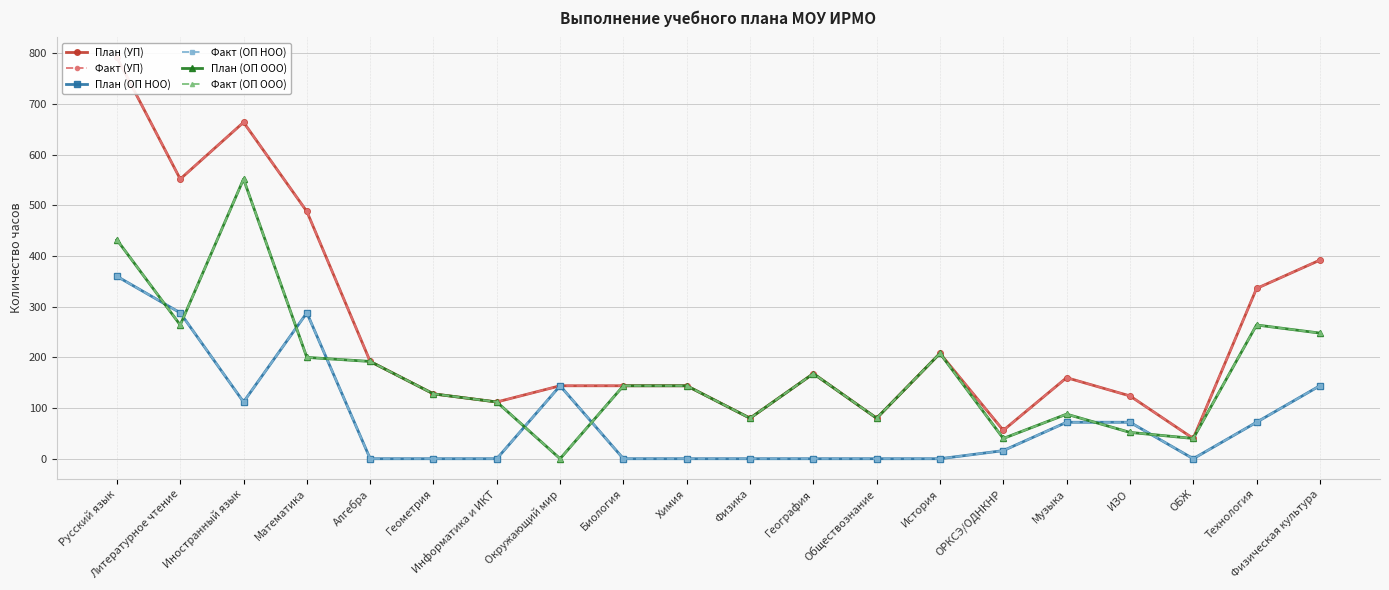

Reading left to right, what are all the values shown in this chart?

План (УП): Русский язык=792	Литературное чтение=552	Иностранный язык=664	Математика=488	Алгебра=192	Геометрия=128	Информатика и ИКТ=112	Окружающий мир=144	Биология=144	Химия=144	Физика=80	География=168	Обществознание=80	История=208	ОРКСЭ/ОДНКНР=56	Музыка=160	ИЗО=124	ОБЖ=40	Технология=336	Физическая культура=392
Факт (УП): Русский язык=792	Литературное чтение=552	Иностранный язык=664	Математика=488	Алгебра=192	Геометрия=128	Информатика и ИКТ=112	Окружающий мир=144	Биология=144	Химия=144	Физика=80	География=168	Обществознание=80	История=208	ОРКСЭ/ОДНКНР=56	Музыка=160	ИЗО=124	ОБЖ=40	Технология=336	Физическая культура=392
План (ОП НОО): Русский язык=360	Литературное чтение=288	Иностранный язык=112	Математика=288	Алгебра=0	Геометрия=0	Информатика и ИКТ=0	Окружающий мир=144	Биология=0	Химия=0	Физика=0	География=0	Обществознание=0	История=0	ОРКСЭ/ОДНКНР=16	Музыка=72	ИЗО=72	ОБЖ=0	Технология=72	Физическая культура=144
Факт (ОП НОО): Русский язык=360	Литературное чтение=288	Иностранный язык=112	Математика=288	Алгебра=0	Геометрия=0	Информатика и ИКТ=0	Окружающий мир=144	Биология=0	Химия=0	Физика=0	География=0	Обществознание=0	История=0	ОРКСЭ/ОДНКНР=16	Музыка=72	ИЗО=72	ОБЖ=0	Технология=72	Физическая культура=144
План (ОП ООО): Русский язык=432	Литературное чтение=264	Иностранный язык=552	Математика=200	Алгебра=192	Геометрия=128	Информатика и ИКТ=112	Окружающий мир=0	Биология=144	Химия=144	Физика=80	География=168	Обществознание=80	История=208	ОРКСЭ/ОДНКНР=40	Музыка=88	ИЗО=52	ОБЖ=40	Технология=264	Физическая культура=248
Факт (ОП ООО): Русский язык=432	Литературное чтение=264	Иностранный язык=552	Математика=200	Алгебра=192	Геометрия=128	Информатика и ИКТ=112	Окружающий мир=0	Биология=144	Химия=144	Физика=80	География=168	Обществознание=80	История=208	ОРКСЭ/ОДНКНР=40	Музыка=88	ИЗО=52	ОБЖ=40	Технология=264	Физическая культура=248